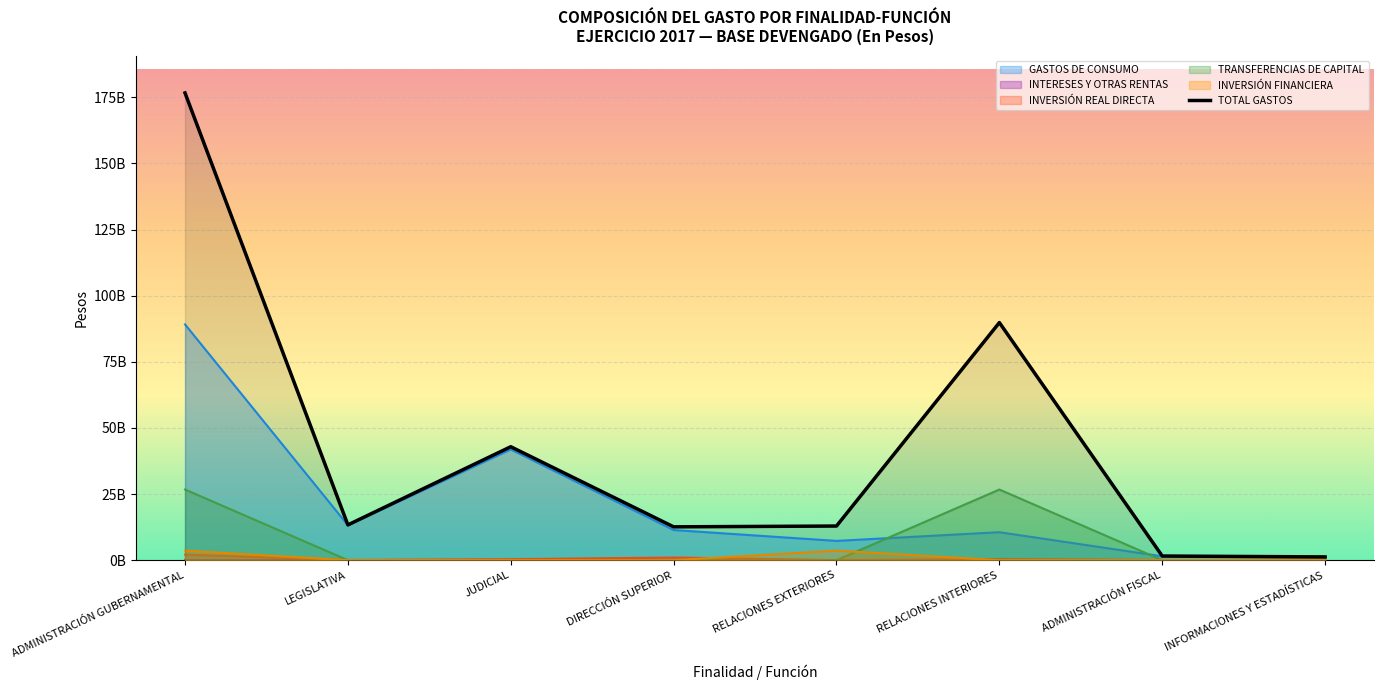

What is the value of the 1st point from the left?

176642794475.0